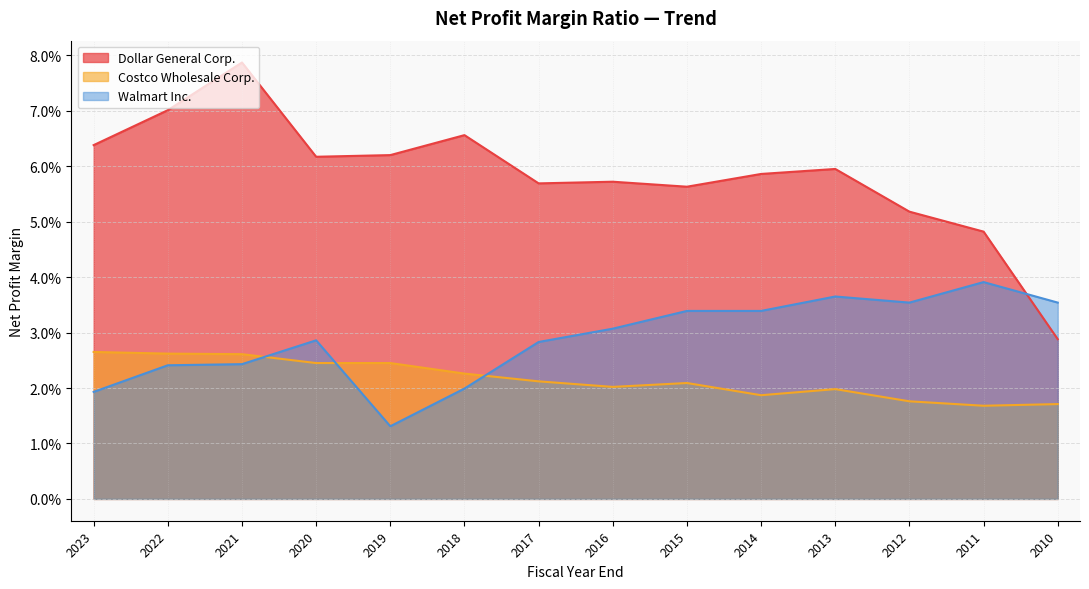

After their last crossing, which series has the higher values: Walmart Inc. or Costco Wholesale Corp.?

Walmart Inc.